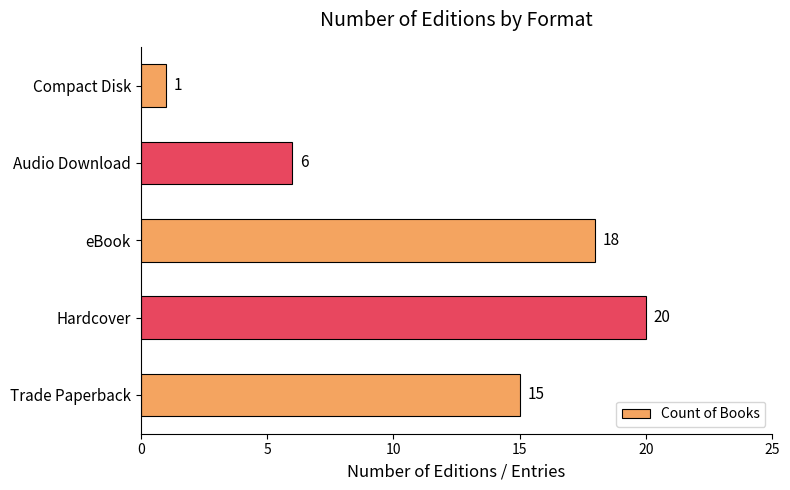

What is the difference between the values at Trade Paperback and Audio Download?

9